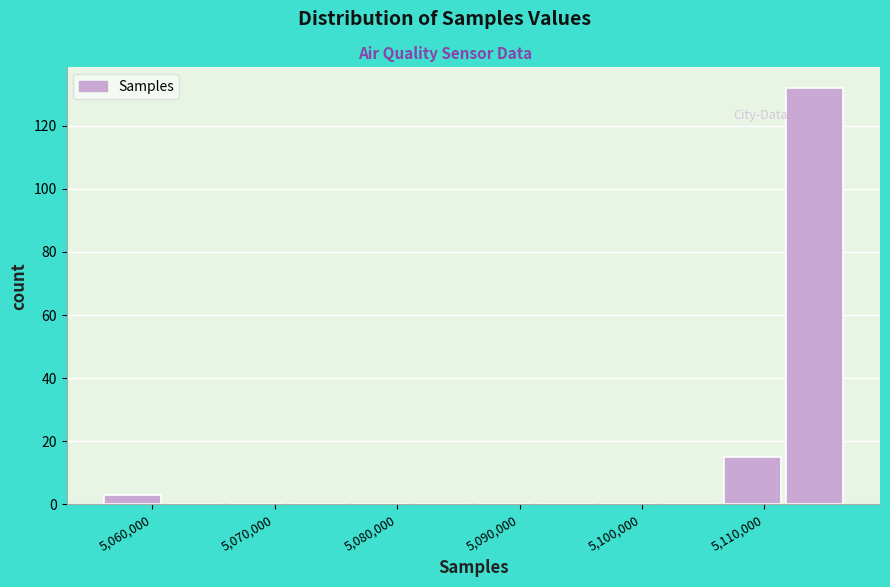

Reading left to right, transcribe this chart: for each bar, give the range it covers on the x-axis and its height. Neither the bar edges nor the heights are printed on the chart, so give them approximately, as read against the axes.

5056000 to 5061000: 4
5061000 to 5066000: 0
5066000 to 5071000: 0
5071000 to 5076000: 0
5076000 to 5081000: 0
5081000 to 5086000: 0
5086000 to 5091000: 0
5091000 to 5097000: 0
5097000 to 5102000: 0
5102000 to 5107000: 0
5107000 to 5112000: 16
5112000 to 5117000: 132